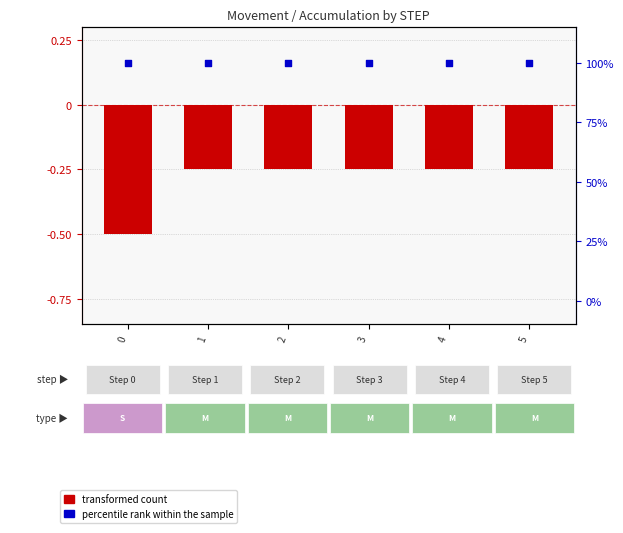

What is the total value across all series at 4?

99.8